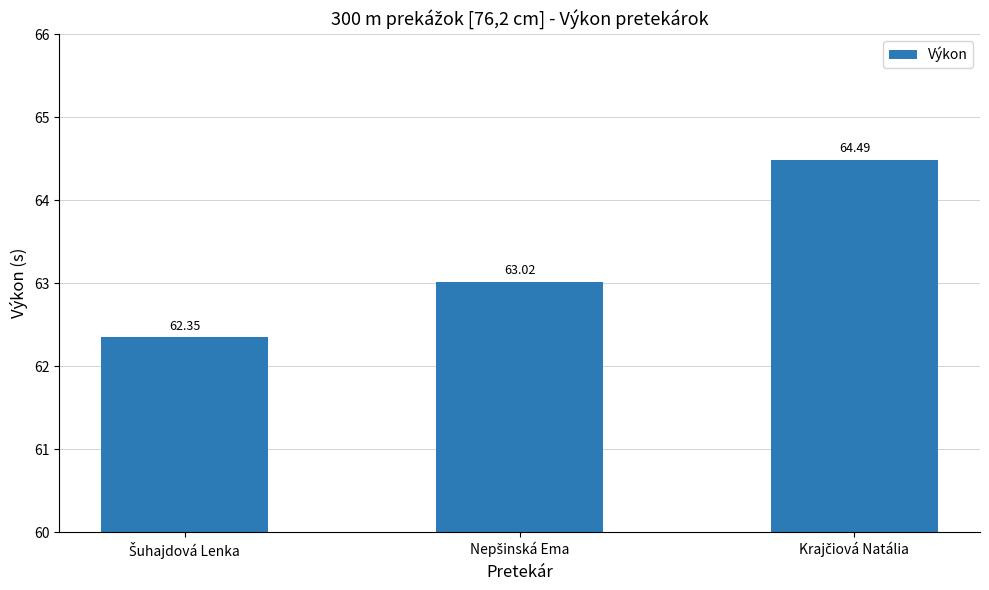

What is the sum of all values?

189.9